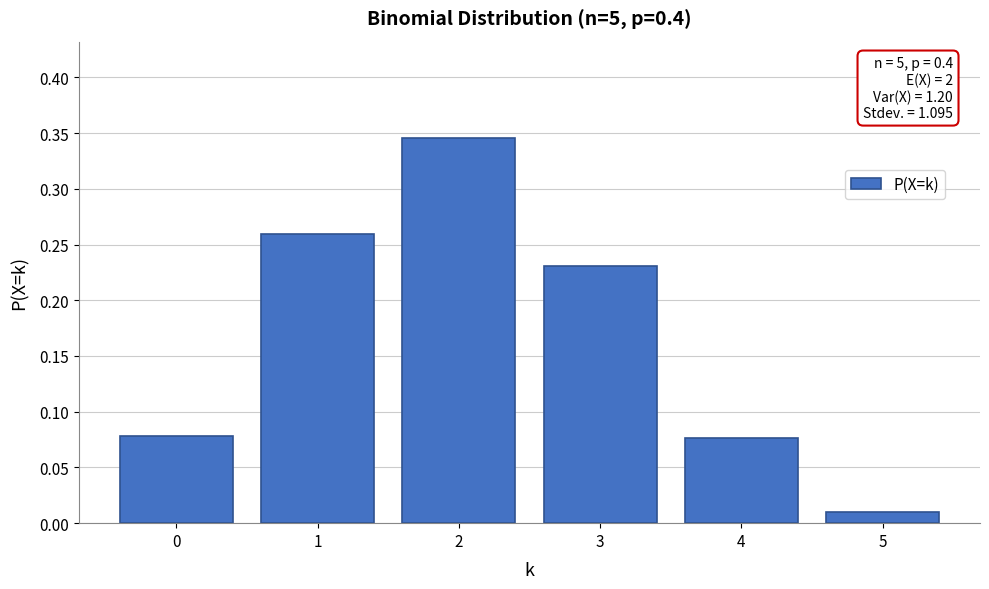

The chart shows a value of 0.4 at 3. True or false?

False